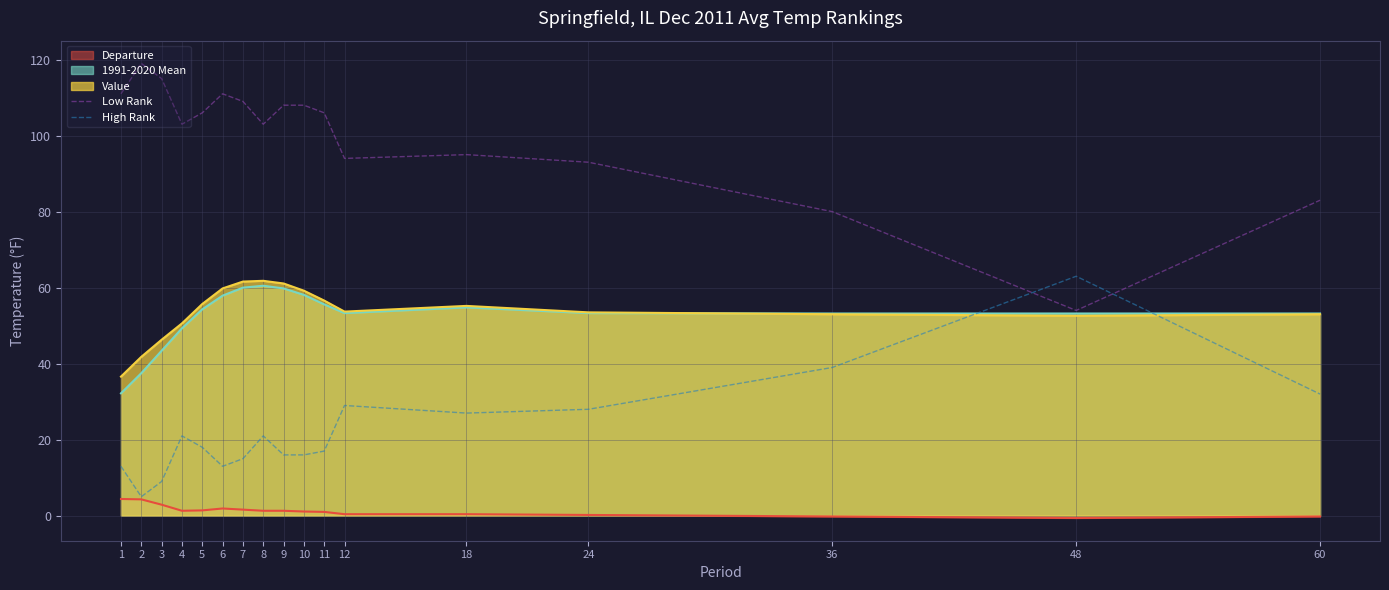

True or false: High Rank has more than 0 points higher than both neighbors.

True